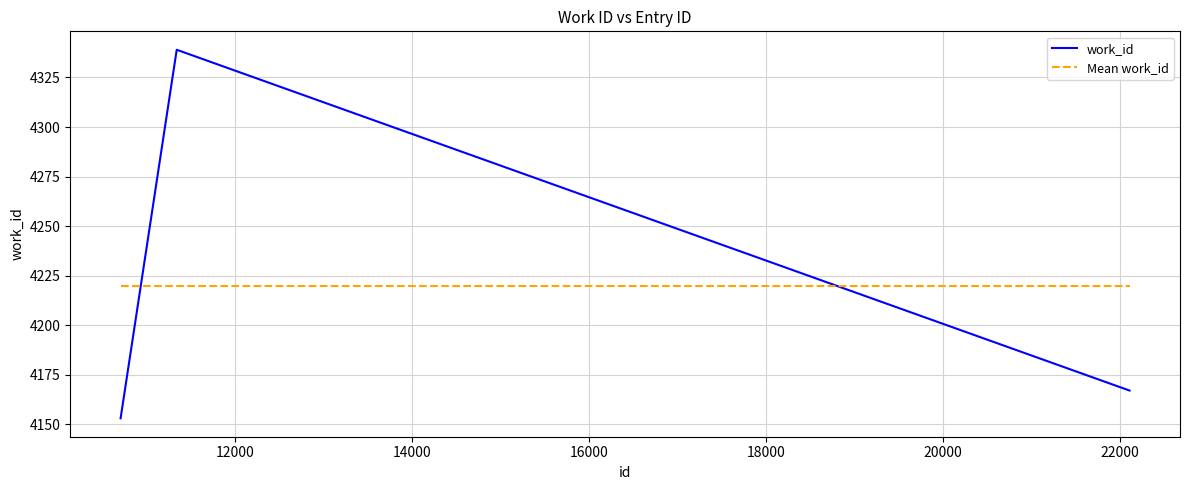

Does the chart display data point markers on the line(s)?

No